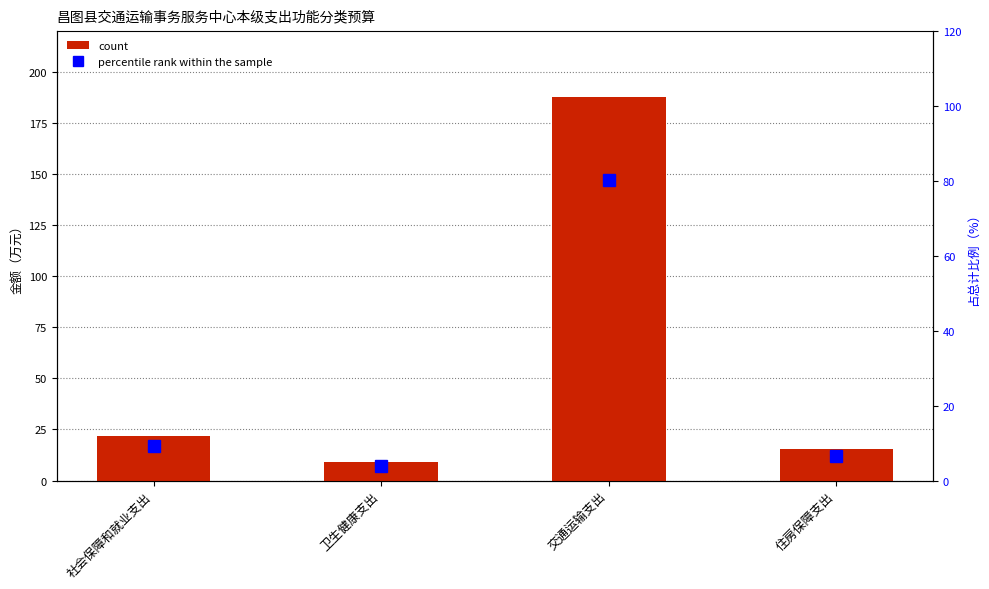

Between 卫生健康支出 and 社会保障和就业支出, which is larger?

社会保障和就业支出